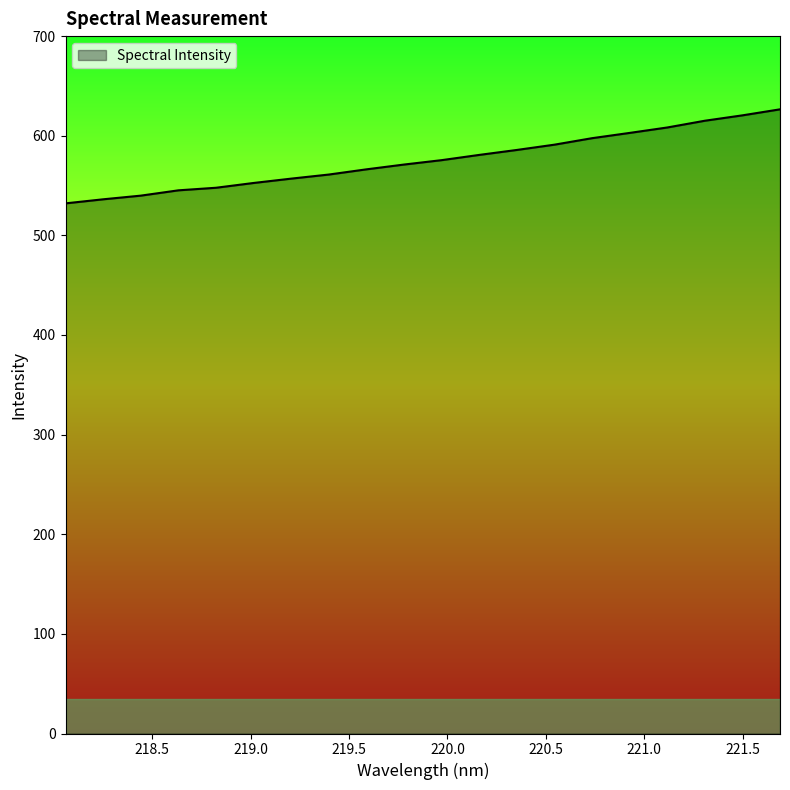

What is the minimum value shown in the chart?

532.1